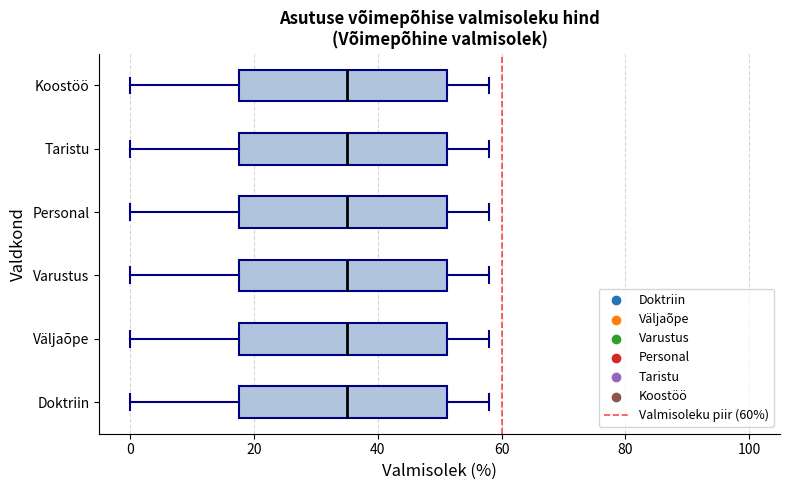

Where does the right whisker of the box for Koostöö end on the x-axis? The values are not printed on the chart, so give them approximately, as read against the axis.

58